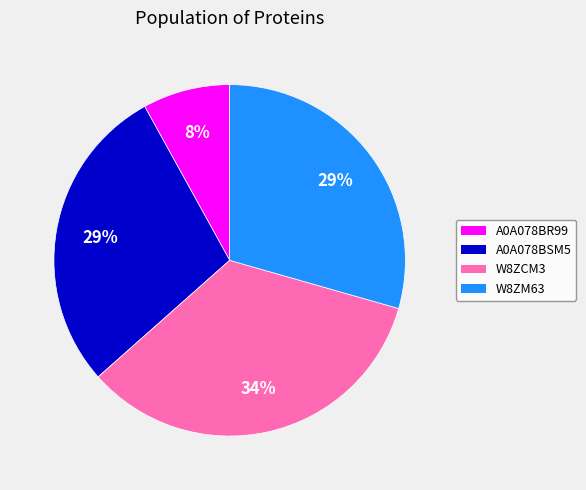

Is there a majority slice in this chart?

No